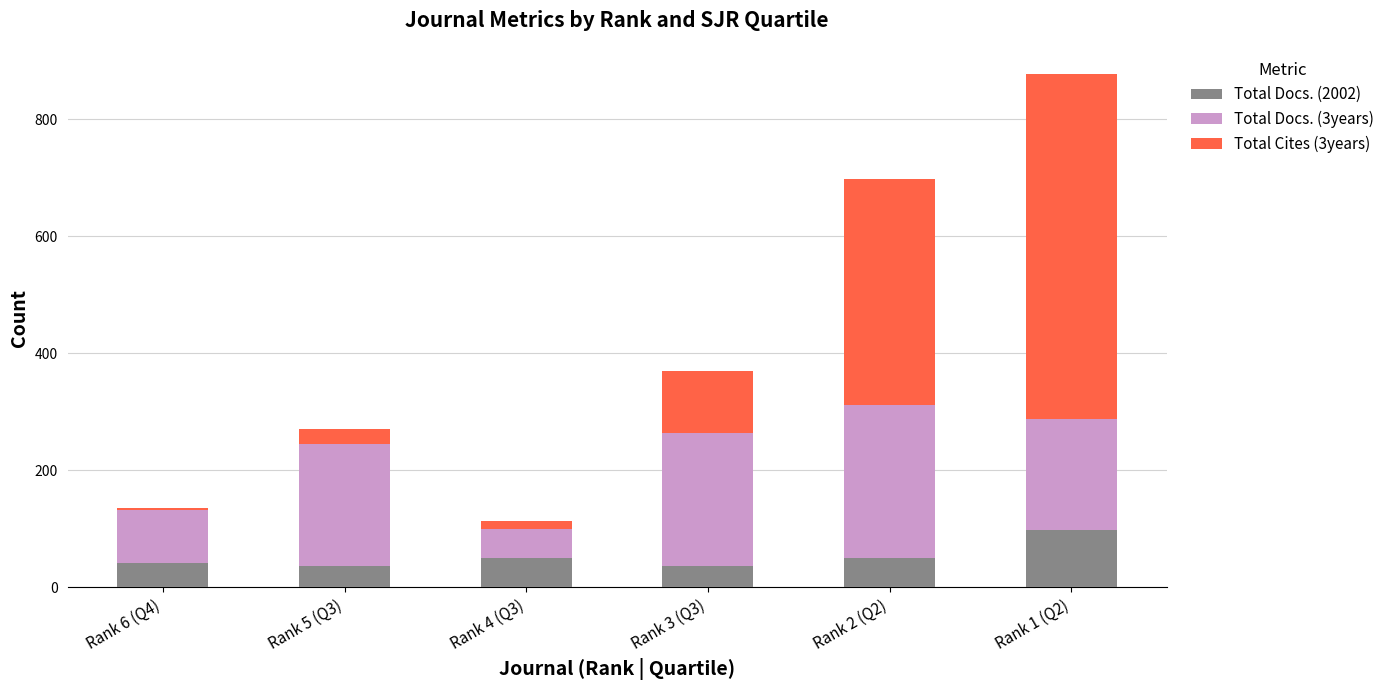

At which category is the sum across all series the highest?

Rank 1 (Q2)